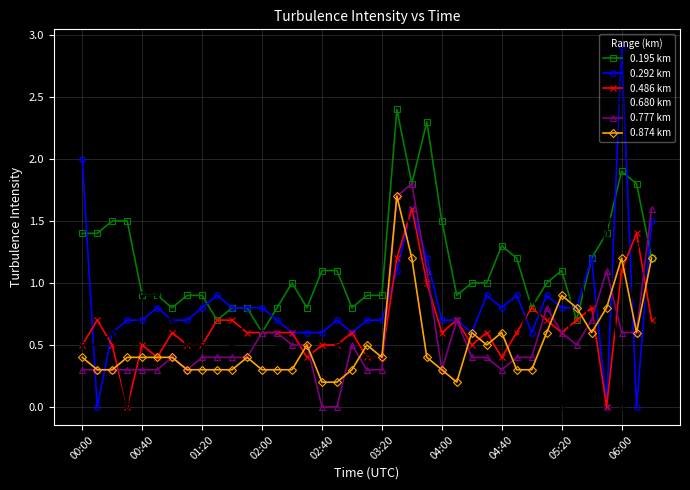

Which series has the largest range (max minus min)?

0.292 km